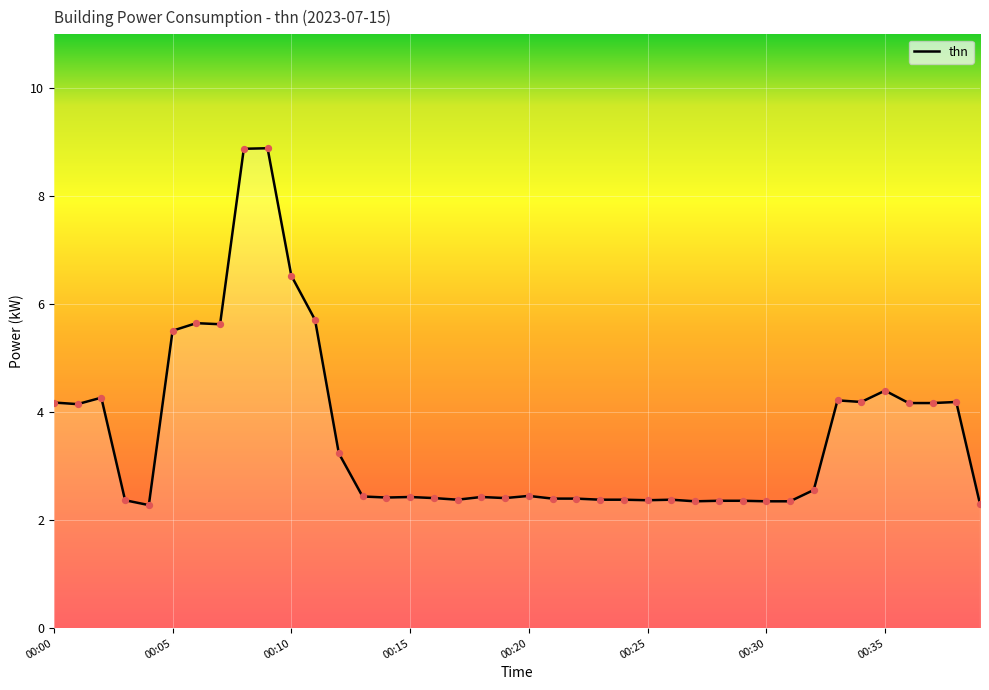

What is the difference between the maximum and minimum values?

6.6